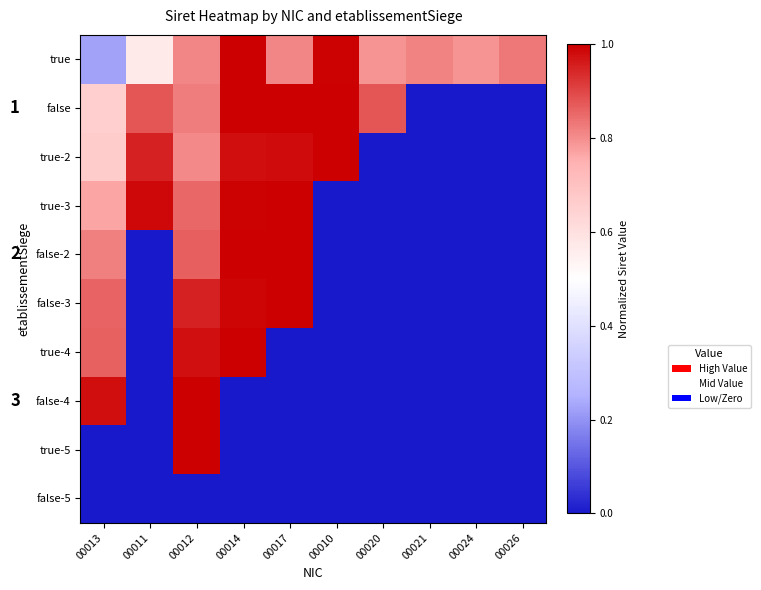

At 00021, list the series in order from largest to smallest.

true, false, true-2, true-3, false-2, false-3, true-4, false-4, true-5, false-5